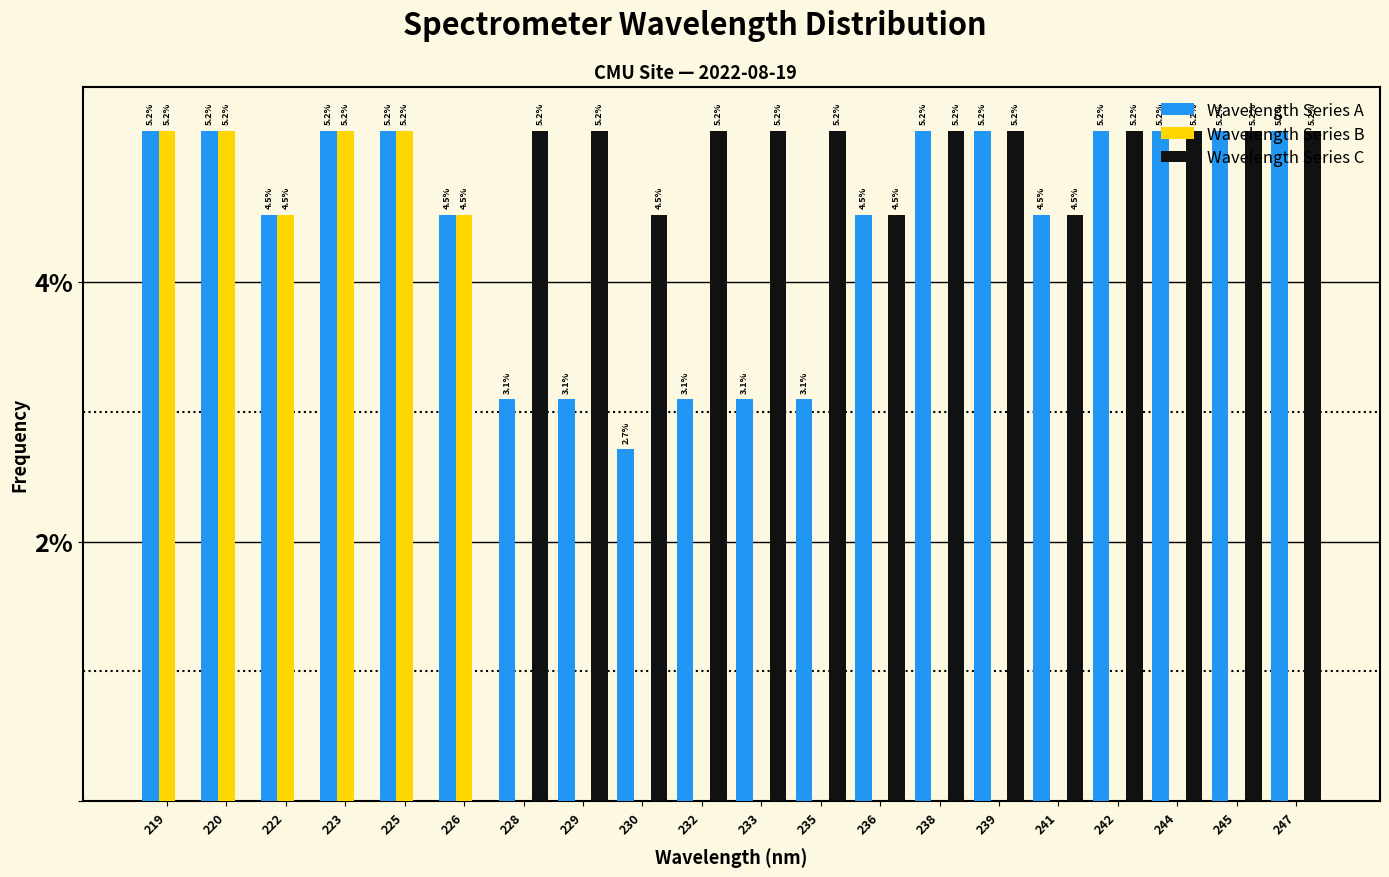

Where does the Wavelength Series A series first go above 5?

219